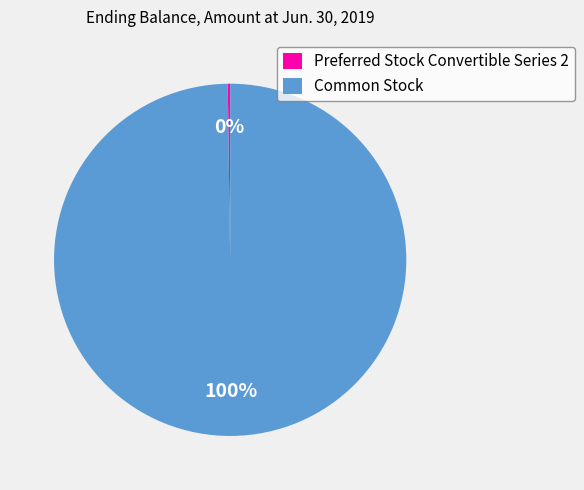

Does Common Stock represent more than half of the total?

Yes